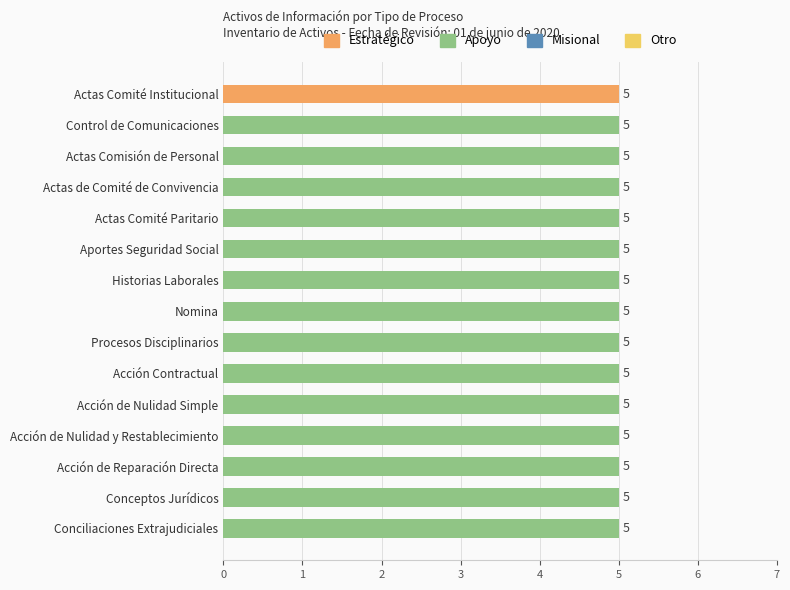

The Apoyo series shows 1 at Actas Comité Paritario. True or false?

False